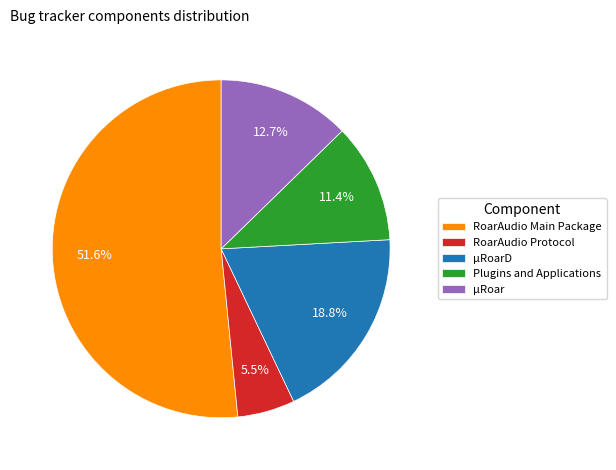

Is the sum of RoarAudio Main Package and µRoar greater than half?

Yes